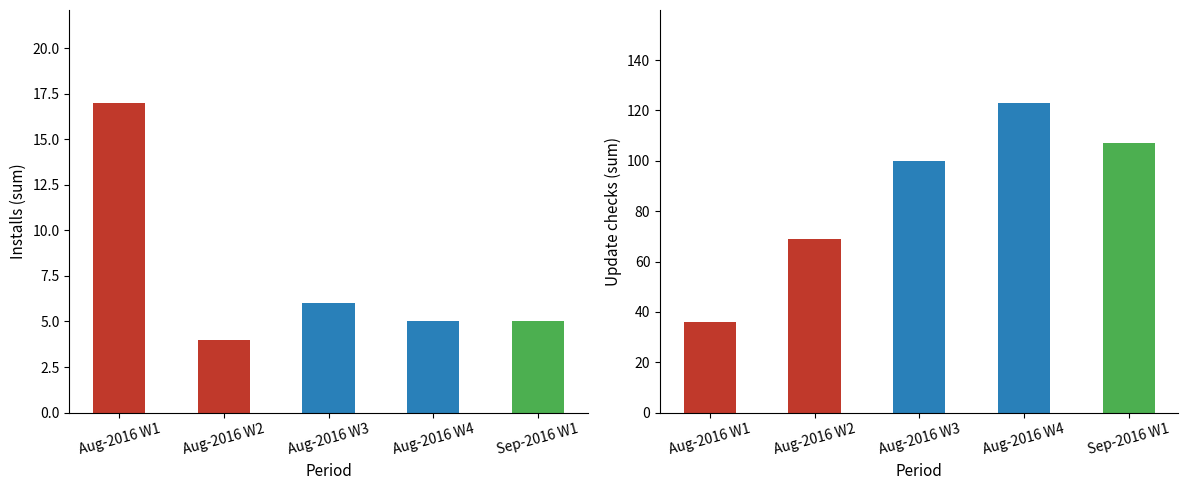

How many bars are there in total?

10